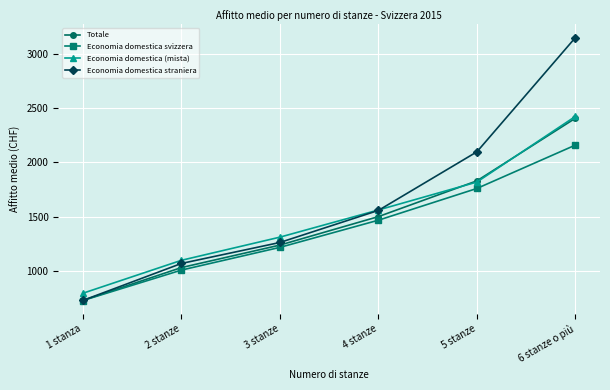

Which series has the widest spread of values?

Economia domestica straniera